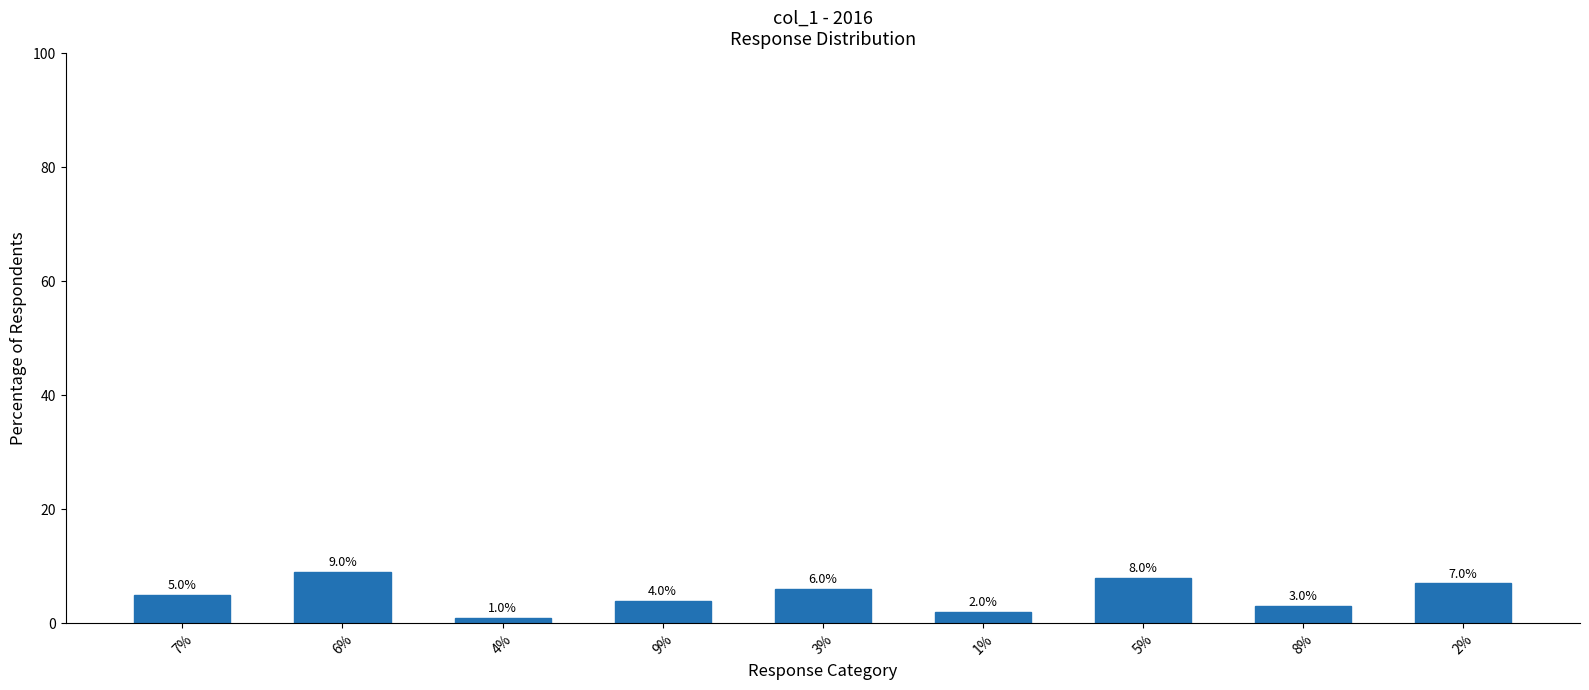

Which category has the highest value across all series?

6%